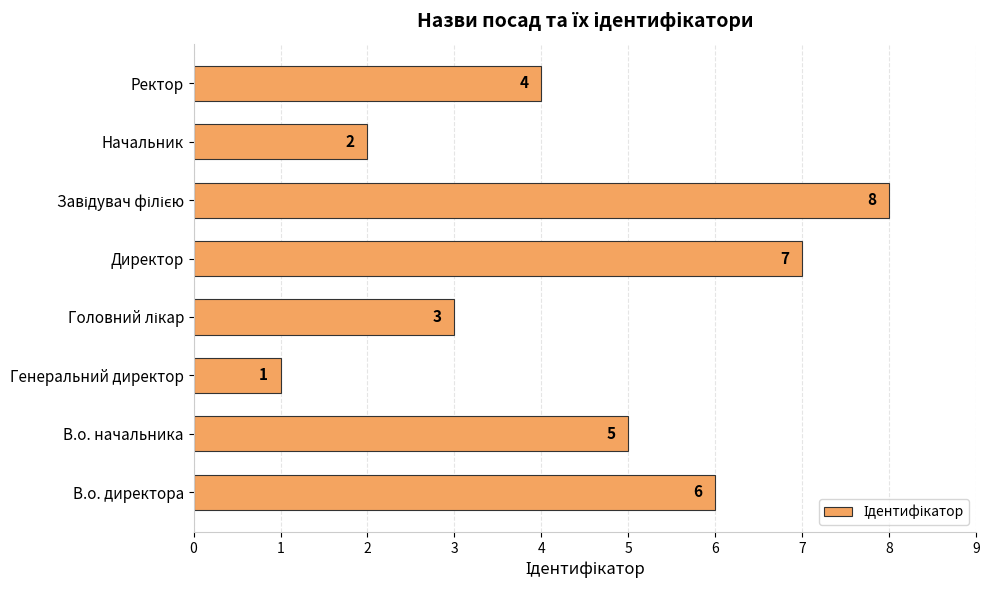

True or false: the data shows 2 at Директор.

False